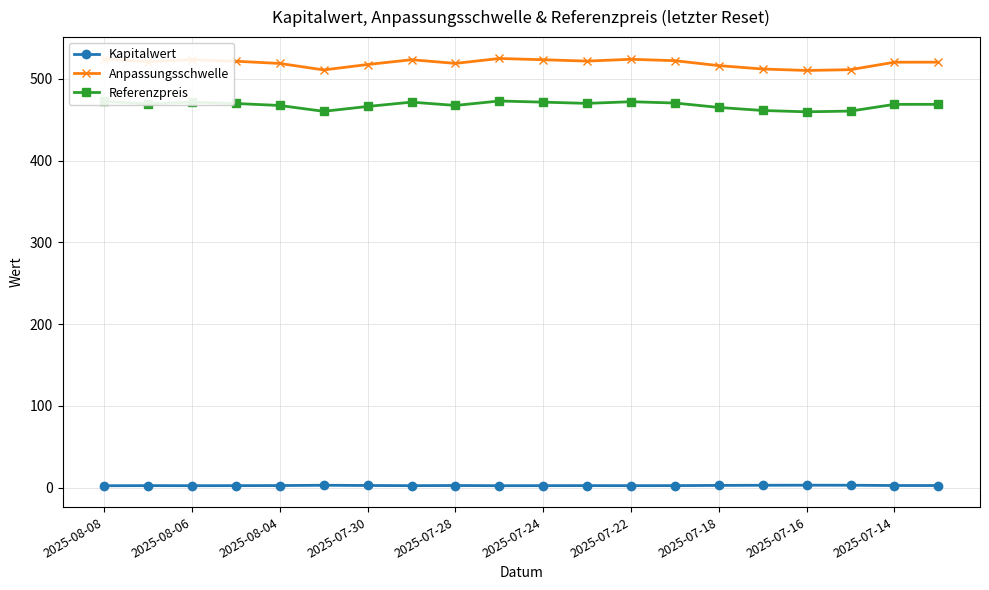

At how many categories does at least one series exceed 422?

20